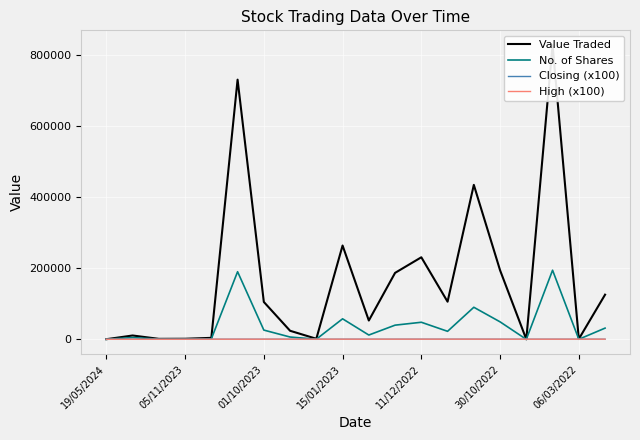

What is the highest value of the No. of Shares series?

194200.0